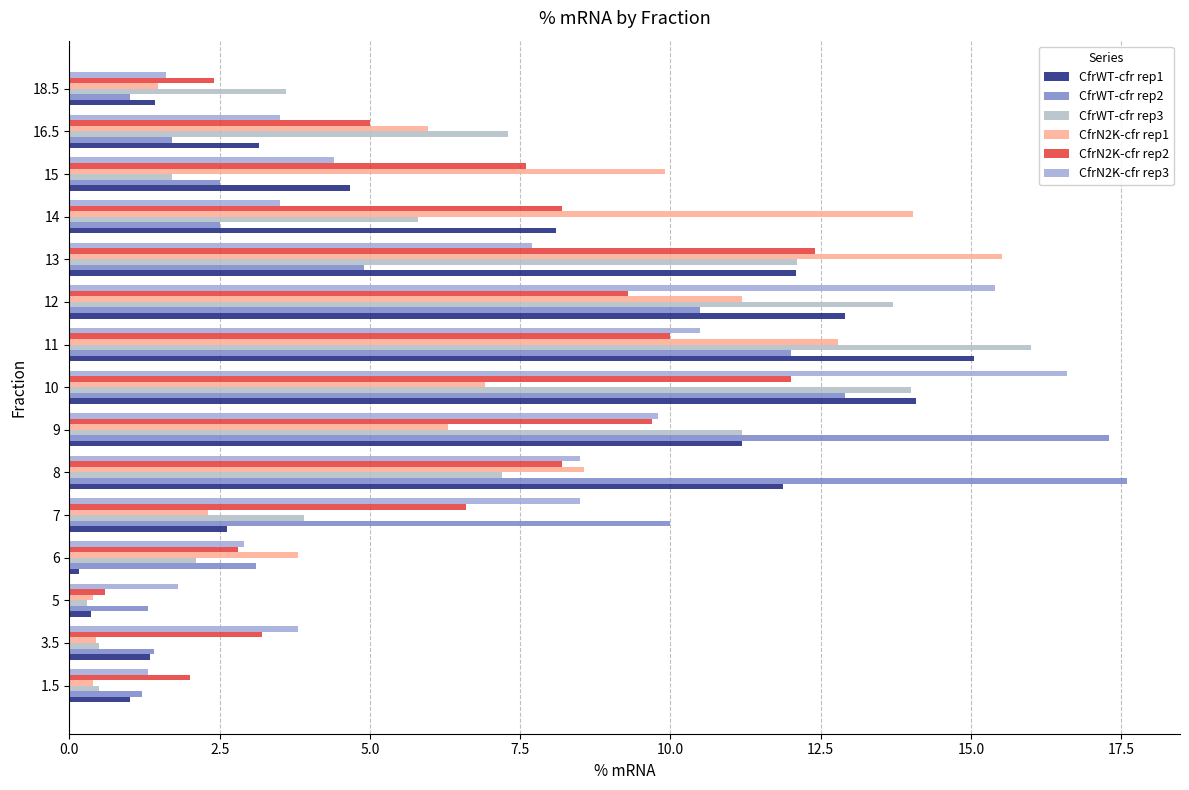

How many distinct data groups are displayed?

6